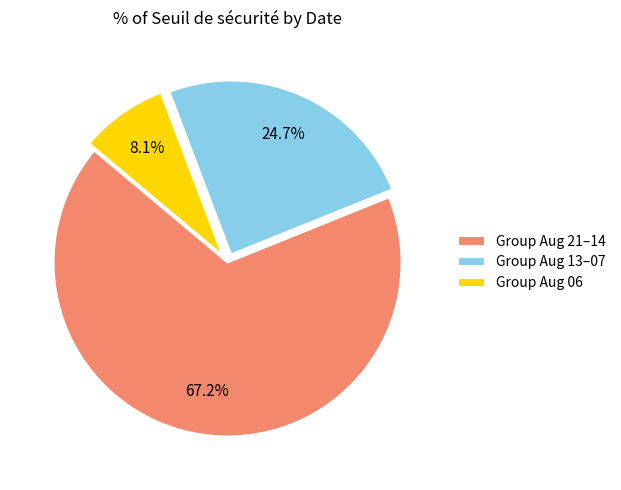

How many segments does this pie chart have?

3